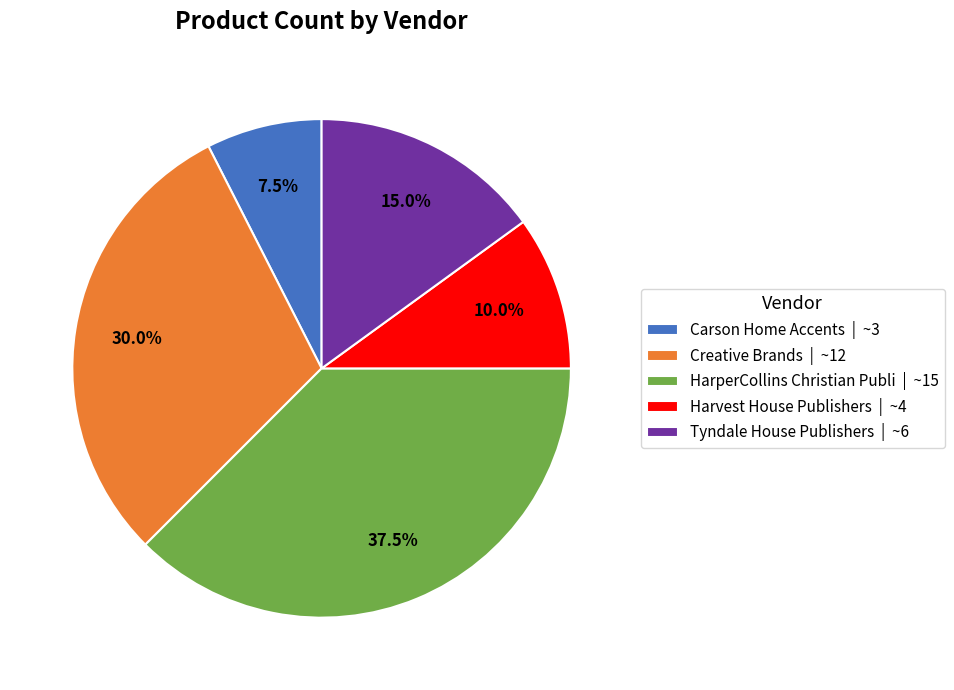

What is the largest slice in the pie chart?

HarperCollins Christian Publi